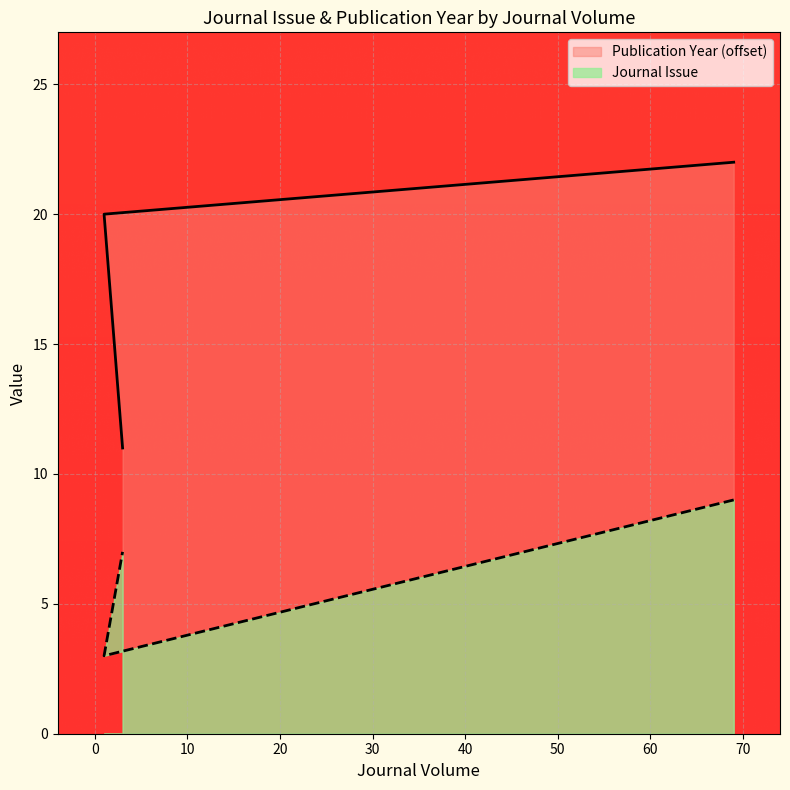

The Journal Issue series shows 2 at 1. True or false?

False